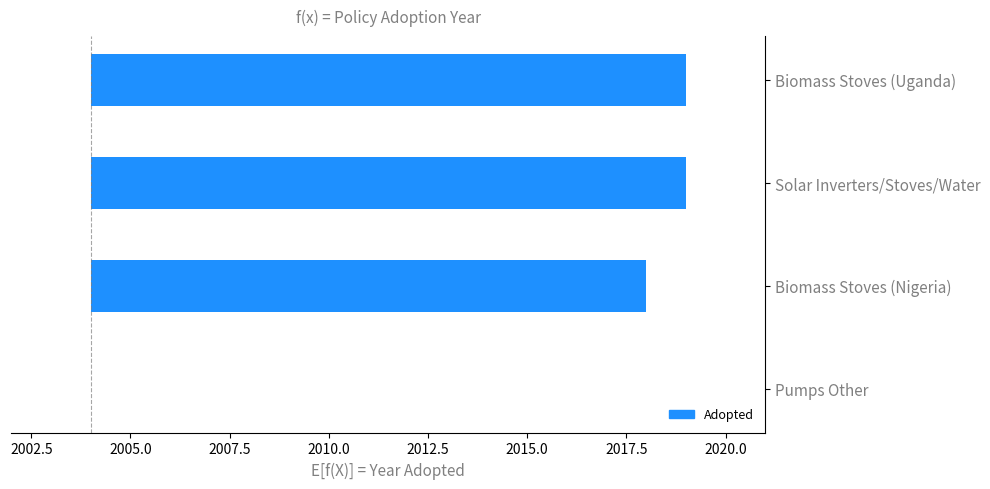

What is the sum of all values?

44